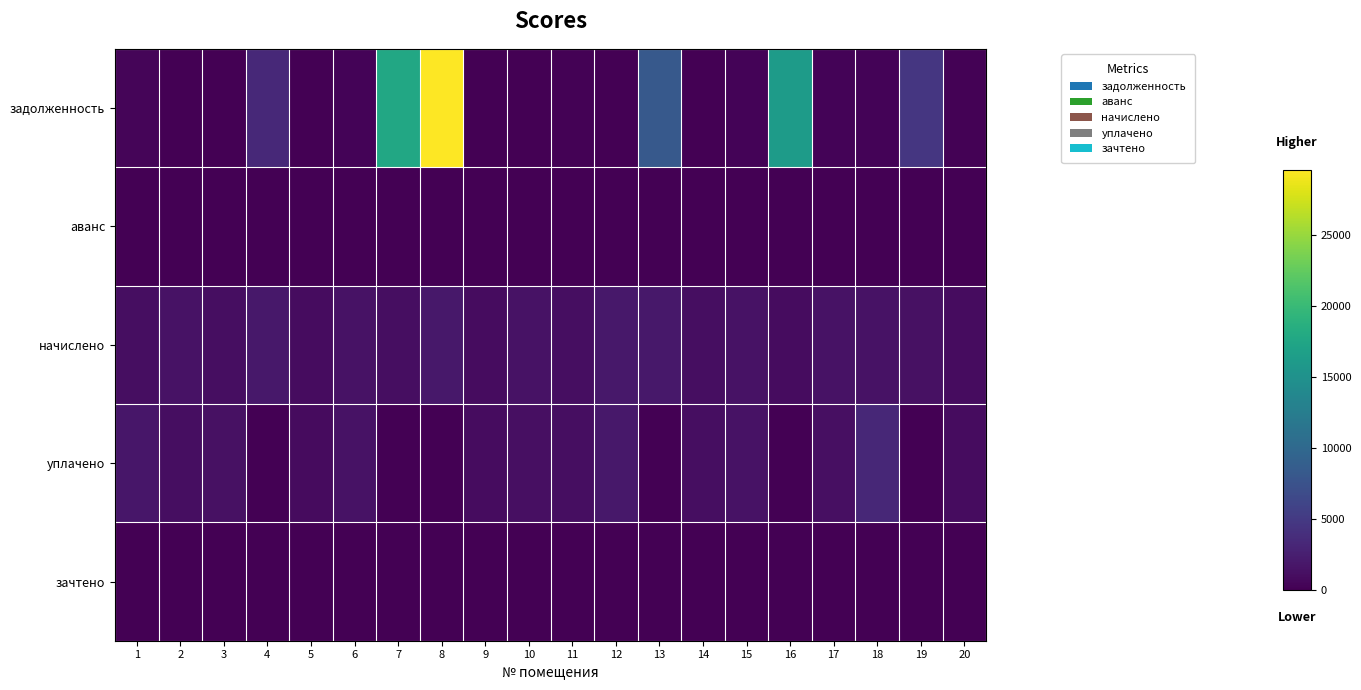

Reading right to left, extract all data points from this chart.

задолженность: 20=168.5	19=4692.5	18=250.4	17=236.9	16=16299.1	15=231.7	14=0.0	13=8274.9	12=0.0	11=188.4	10=0.0	9=0.0	8=29593.5	7=17800.6	6=235.2	5=0.0	4=3453.3	3=0.0	2=0.0	1=353.6
аванс: 20=0.0	19=0.0	18=0.0	17=0.0	16=0.0	15=0.0	14=0.0	13=0.0	12=0.0	11=0.0	10=0.0	9=0.0	8=0.0	7=0.0	6=0.0	5=0.0	4=0.0	3=0.0	2=0.0	1=0.0
начислено: 20=1010.9	19=1386.5	18=1498.8	17=1421.6	16=1028.5	15=1390.0	14=1102.1	13=1856.8	12=1884.9	11=1130.2	10=1407.5	9=1017.9	8=1867.3	7=1123.2	6=1411.0	5=1014.4	4=1881.4	3=1123.2	2=1393.5	1=1056.5
уплачено: 20=1010.9	19=0.0	18=3247.0	17=1184.7	16=0.0	15=1390.0	14=1102.1	13=0.0	12=1946.6	11=1130.2	10=1188.4	9=1017.9	8=0.0	7=0.0	6=1411.0	5=845.4	4=0.0	3=1323.0	2=1071.9	1=1760.9
зачтено: 20=0.0	19=0.0	18=0.0	17=0.0	16=0.0	15=0.0	14=0.0	13=0.0	12=0.0	11=0.0	10=0.0	9=0.0	8=0.0	7=0.0	6=0.0	5=0.0	4=0.0	3=0.0	2=0.0	1=0.0